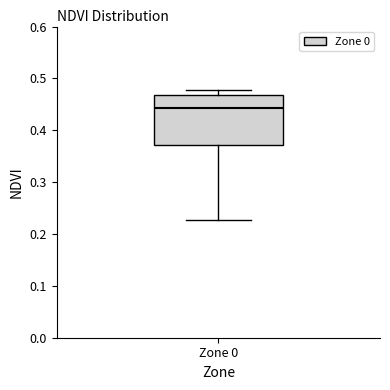

Where is the upper edge of the box for Zone 0 on the y-axis? The values are not printed on the chart, so give them approximately, as read against the axis.

0.47